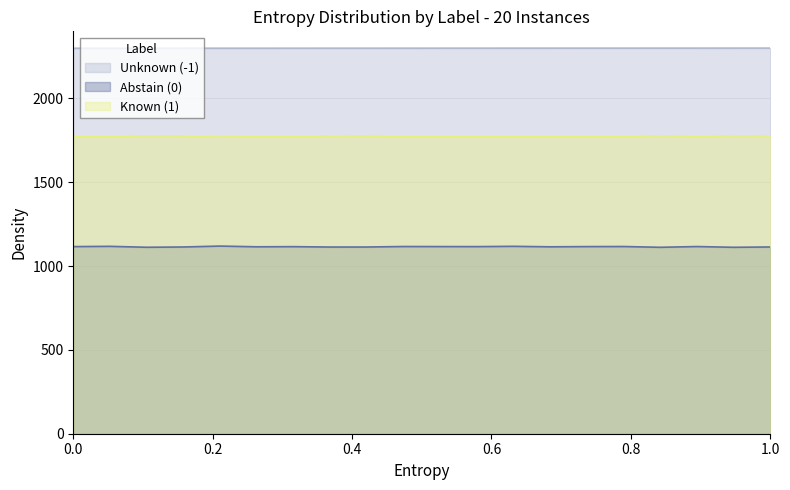

Where is Known (1) nearest to the value 1773?

52167